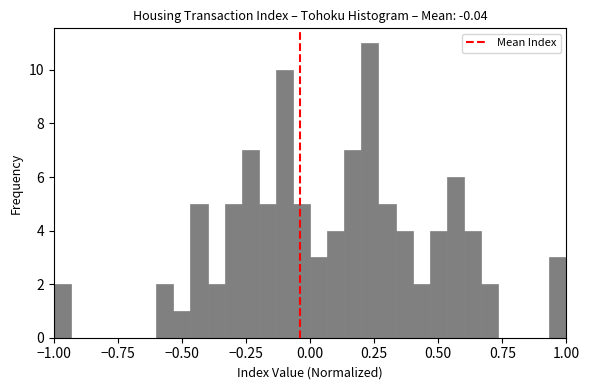

Around what value on the x-axis is the tallest bar? Give the approximate position of its centre, as read against the axis.

0.25